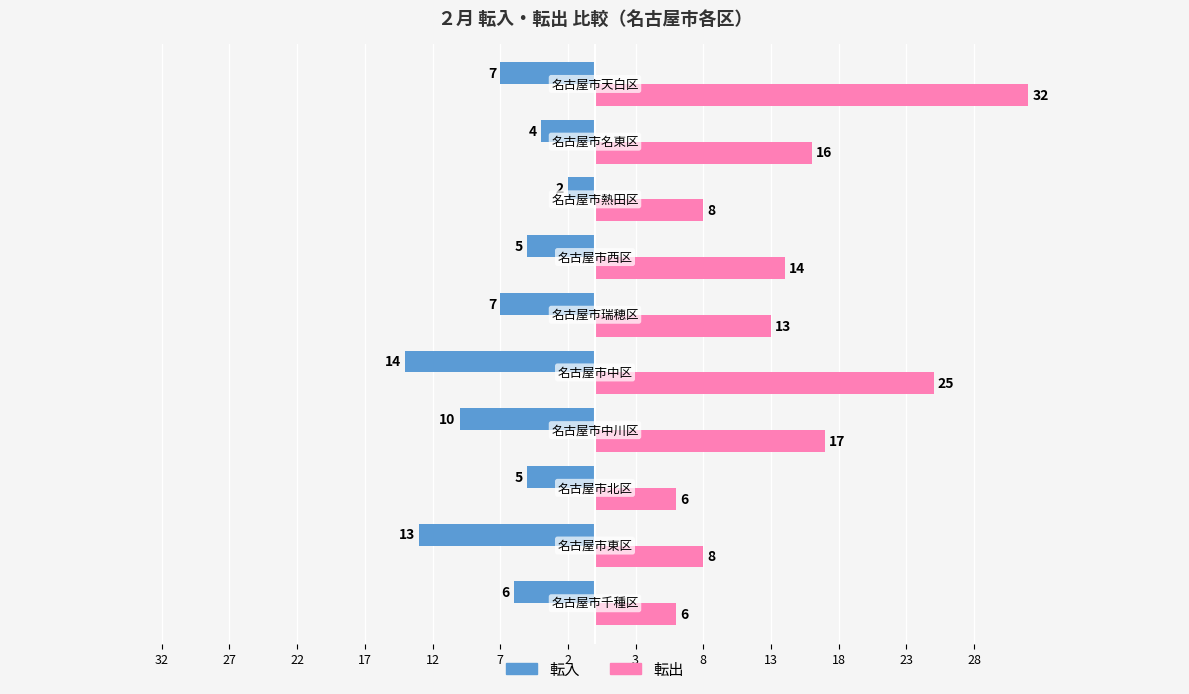

What are all the series names shown in the legend?

転入, 転出